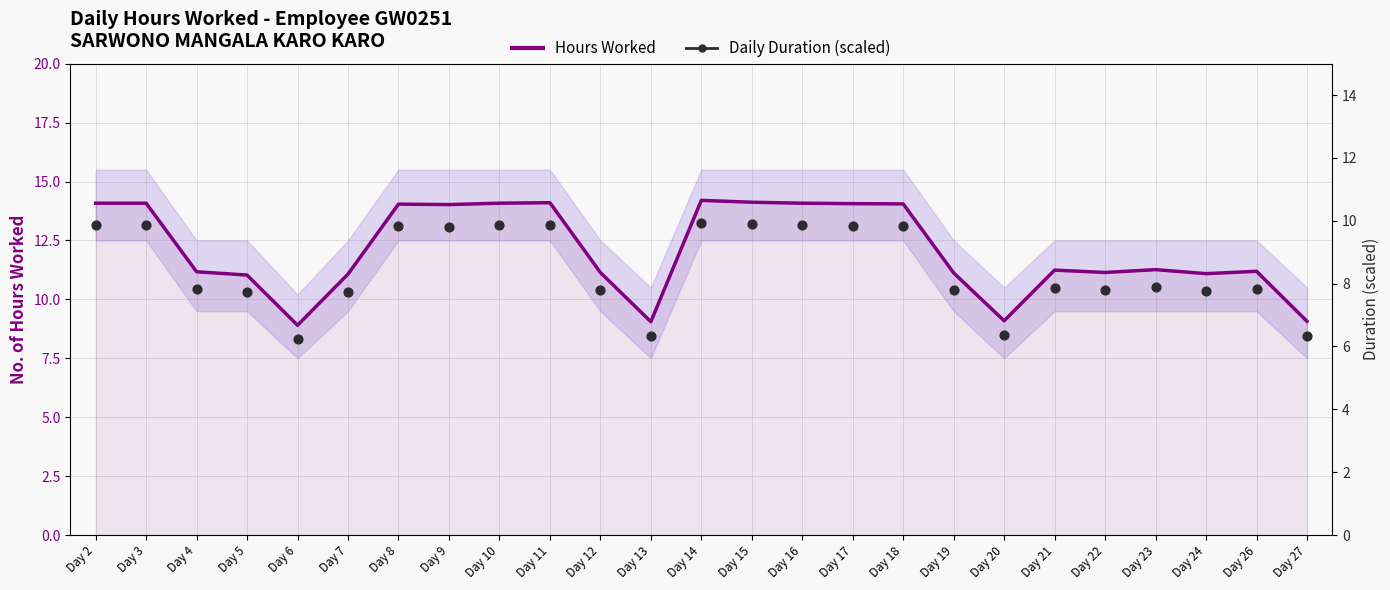

Which series has the widest spread of Y values?

Hours Worked